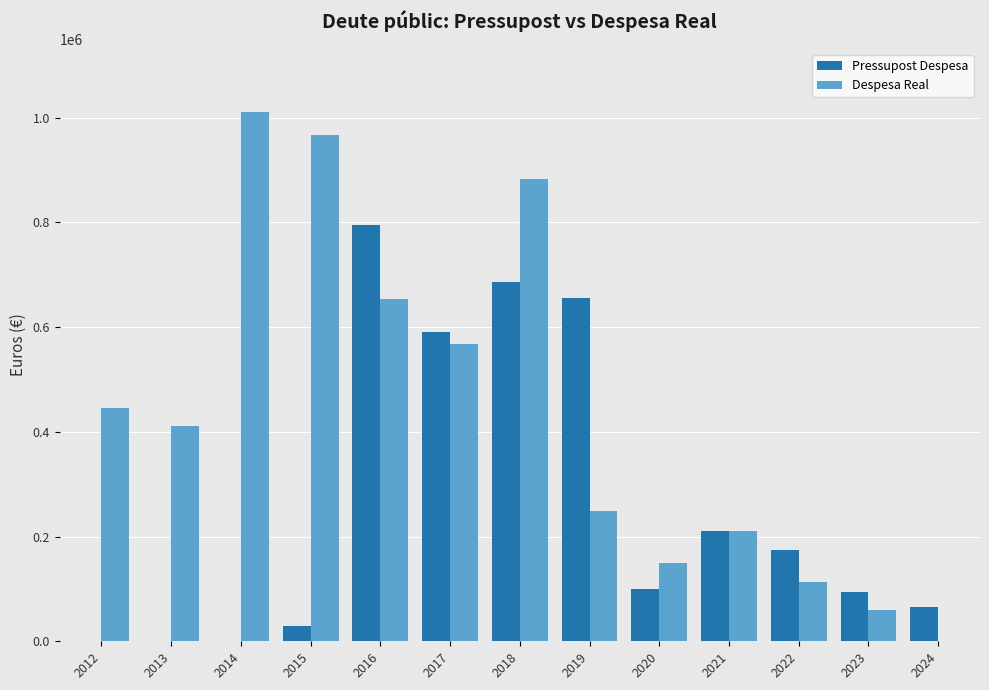

Which series has the largest total across all categories?

Despesa Real